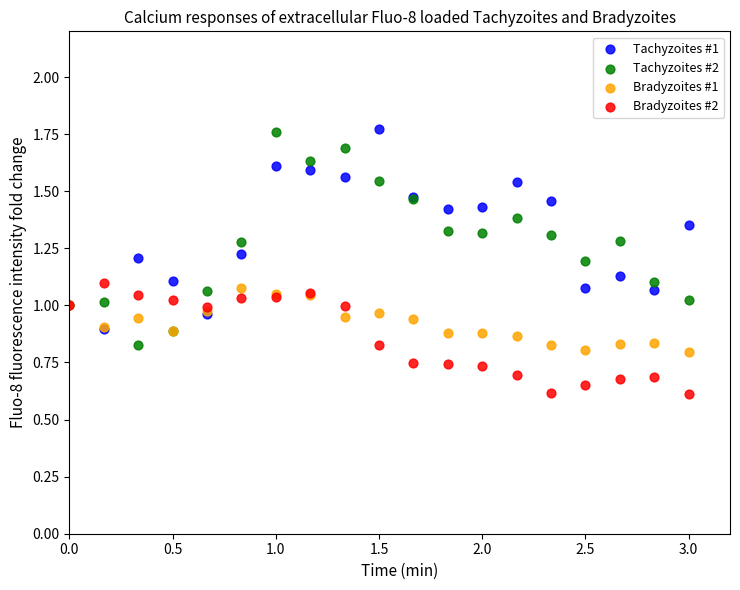

Which series reaches the minimum Y coordinate?

Bradyzoites #2